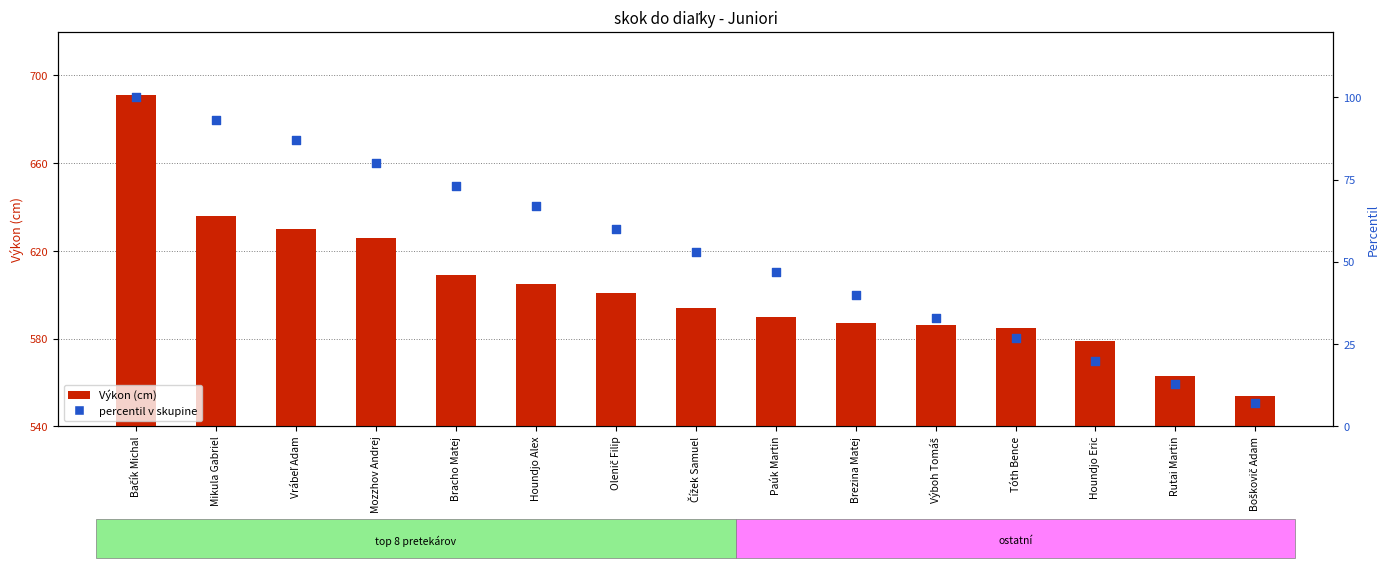

What is the total value across all series at Vrábeľ Adam?

717